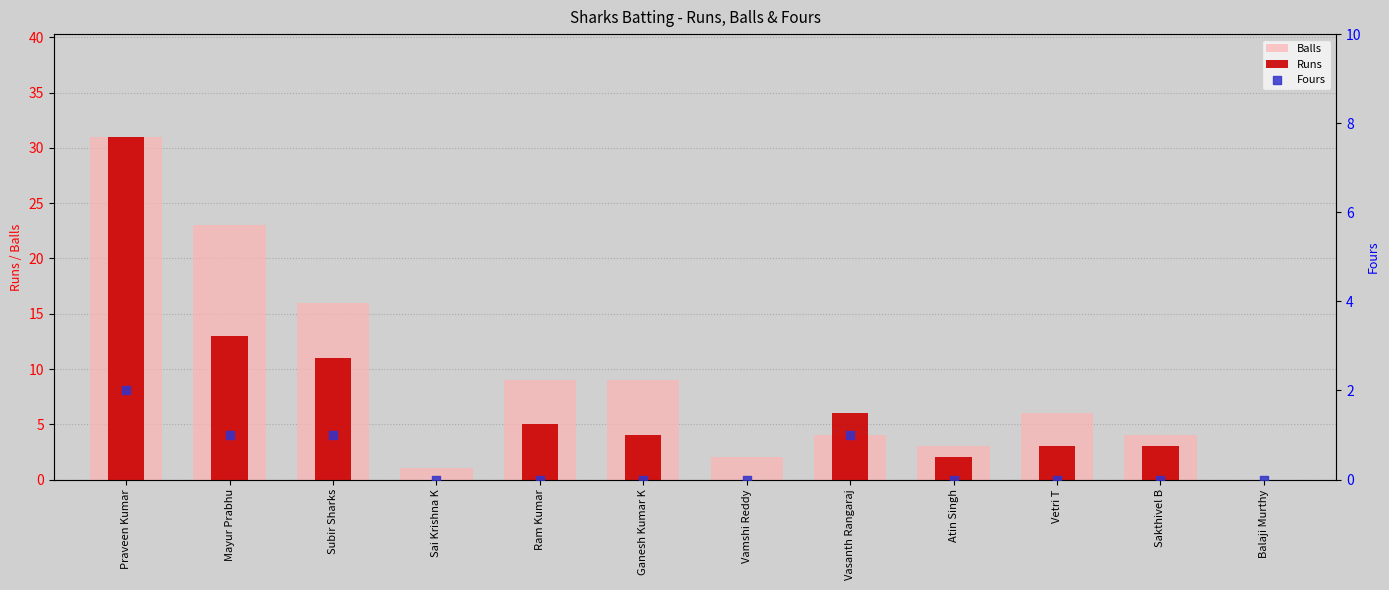

Is the value of Fours at Sakthivel B greater than the value of Runs at Subir Sharks?

No